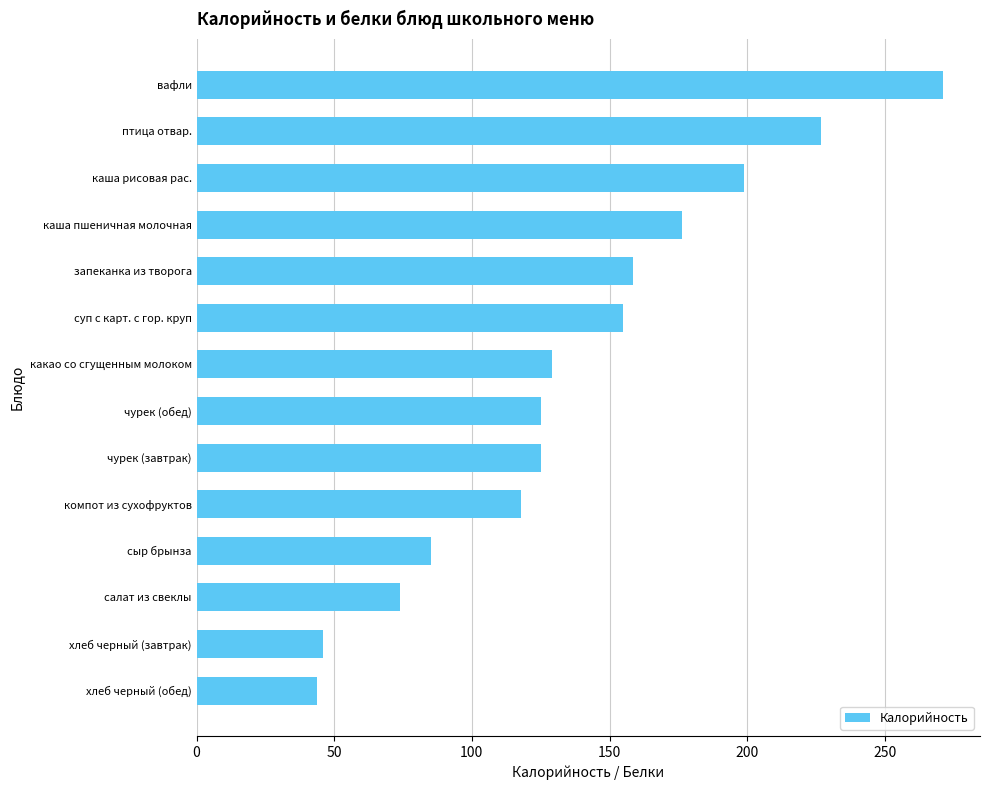

What is the maximum value shown in the chart?

271.0